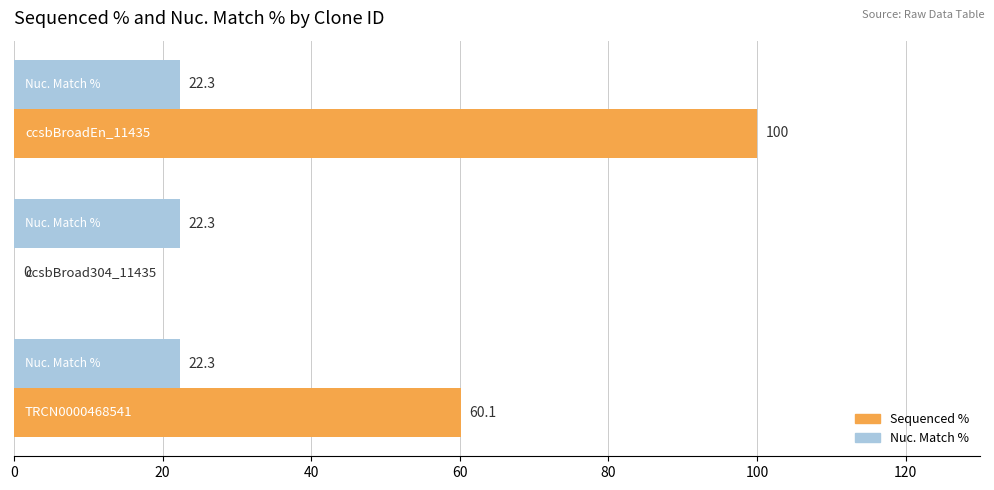

Which series has the largest total across all categories?

Sequenced %